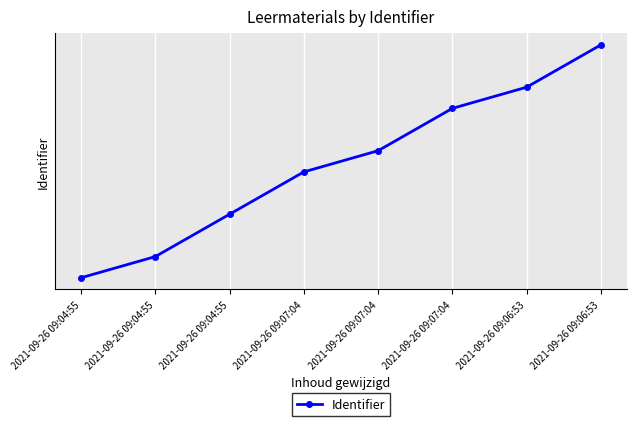

The value at 2021-09-26 09:07:04 is 1902222. True or false?

False